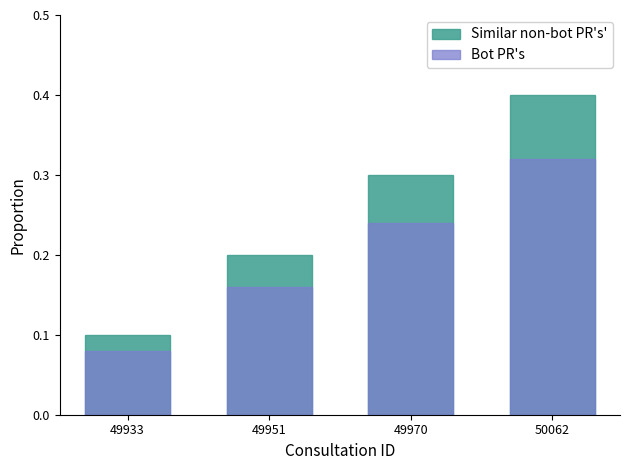

What is the difference between the Similar non-bot PR's' values at 49933 and 49970?

0.2